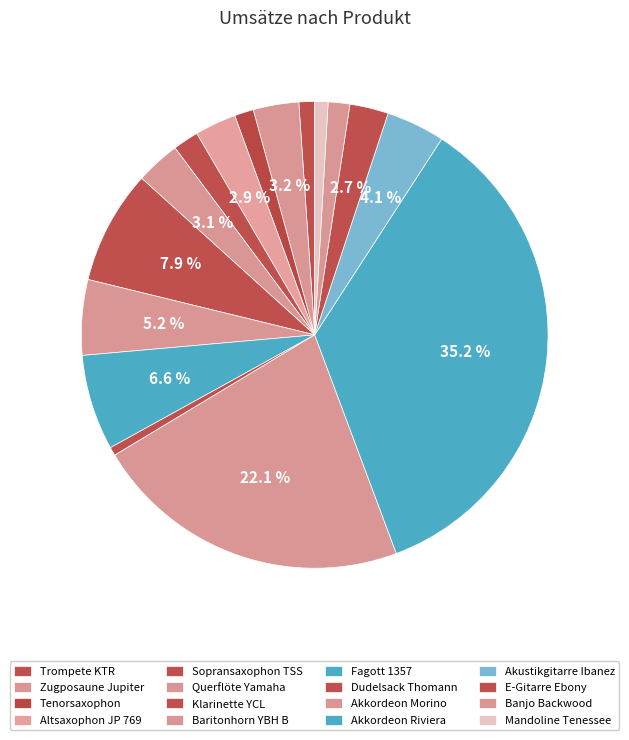

How many segments does this pie chart have?

16